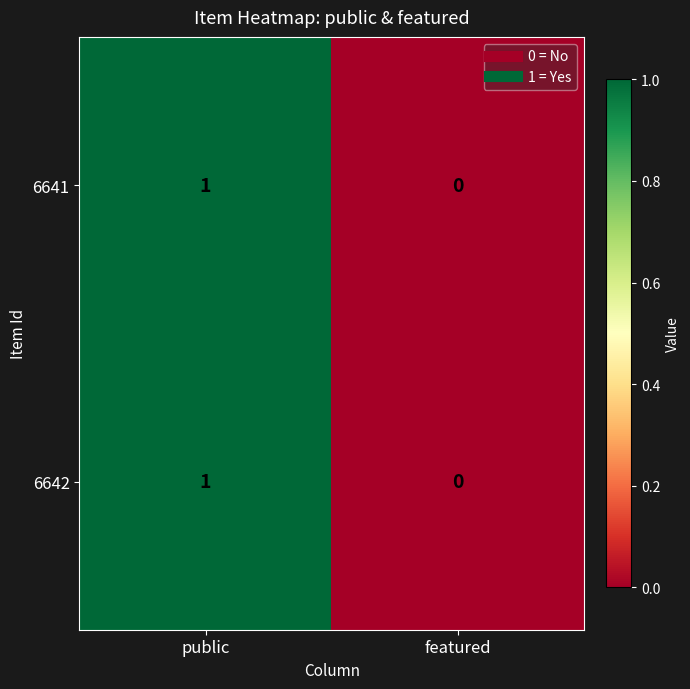

The 6642 series shows 0 at featured. True or false?

True